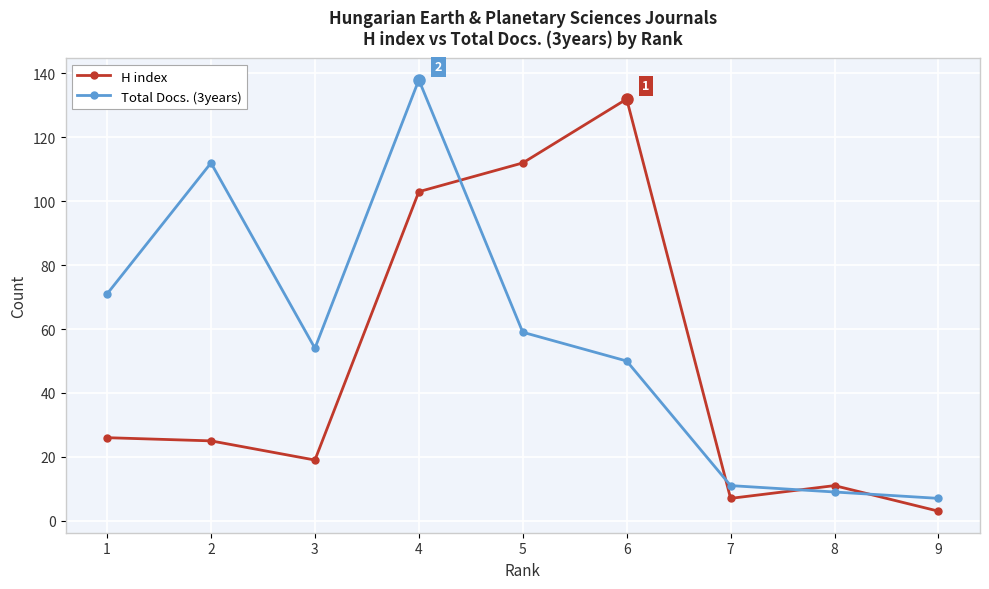

What is the difference between the highest and lowest values at 4?

35